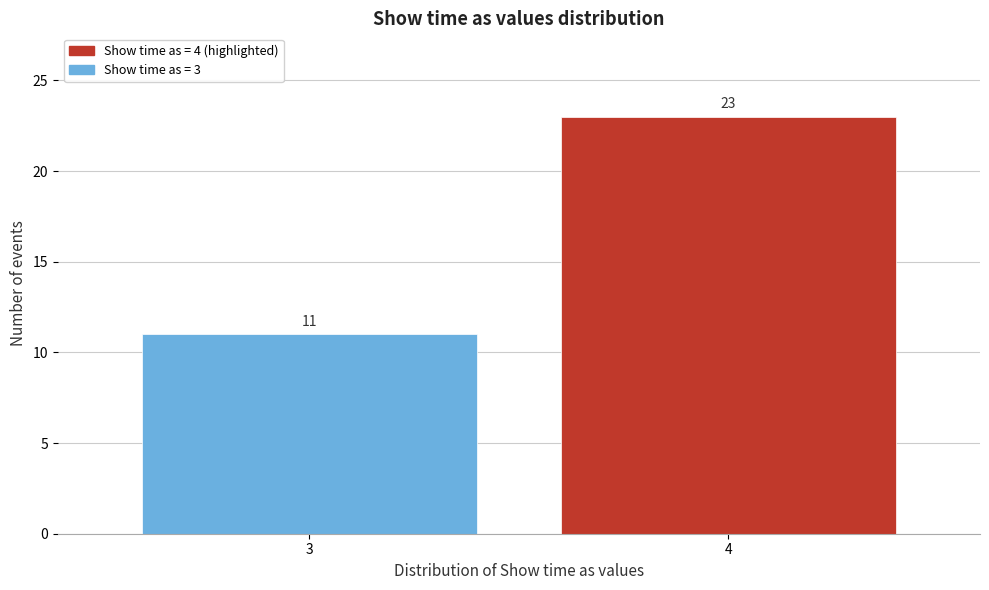

Reading left to right, transcribe all the data shown in this chart.

3=11	4=23